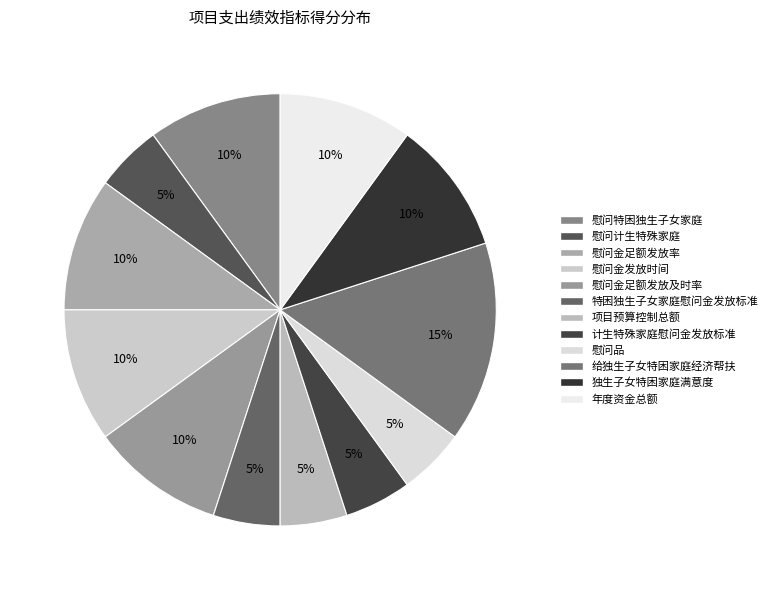

The 慰问金足额发放率 slice represents 10% of the pie. True or false?

True